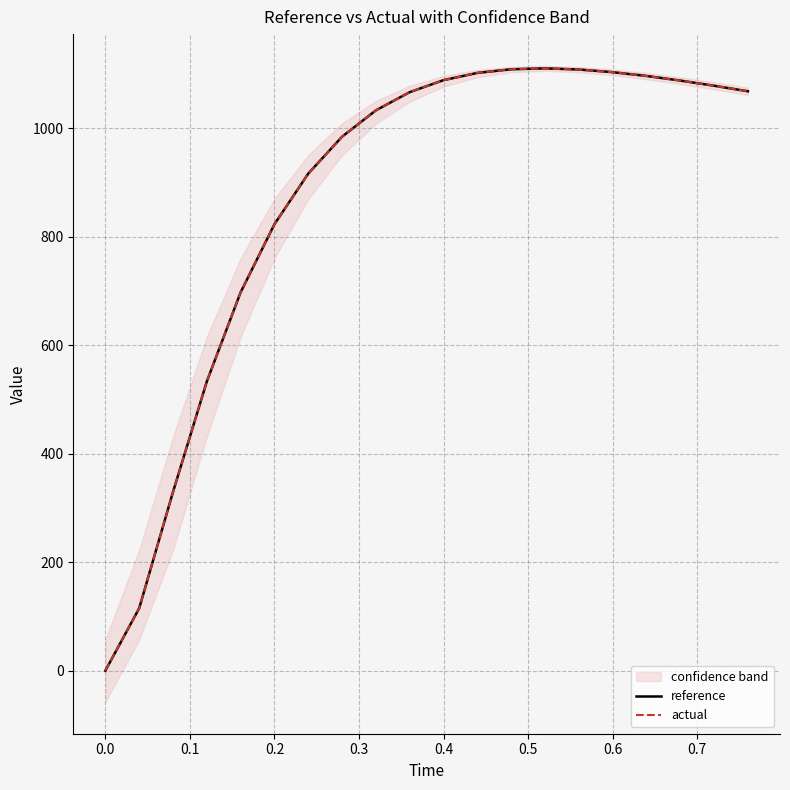

Which series has the widest spread of values?

actual